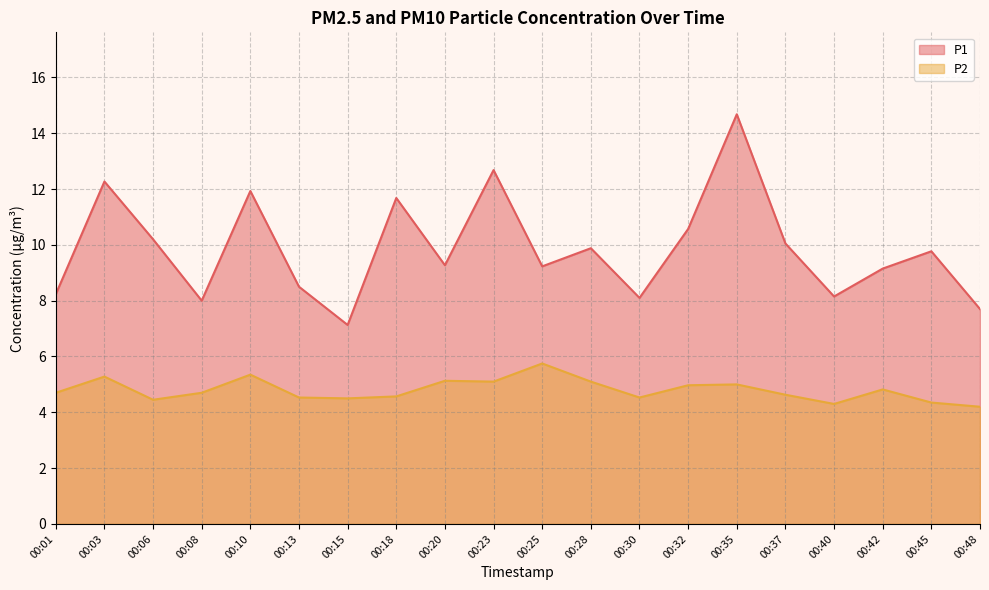

How many series are shown in this chart?

2